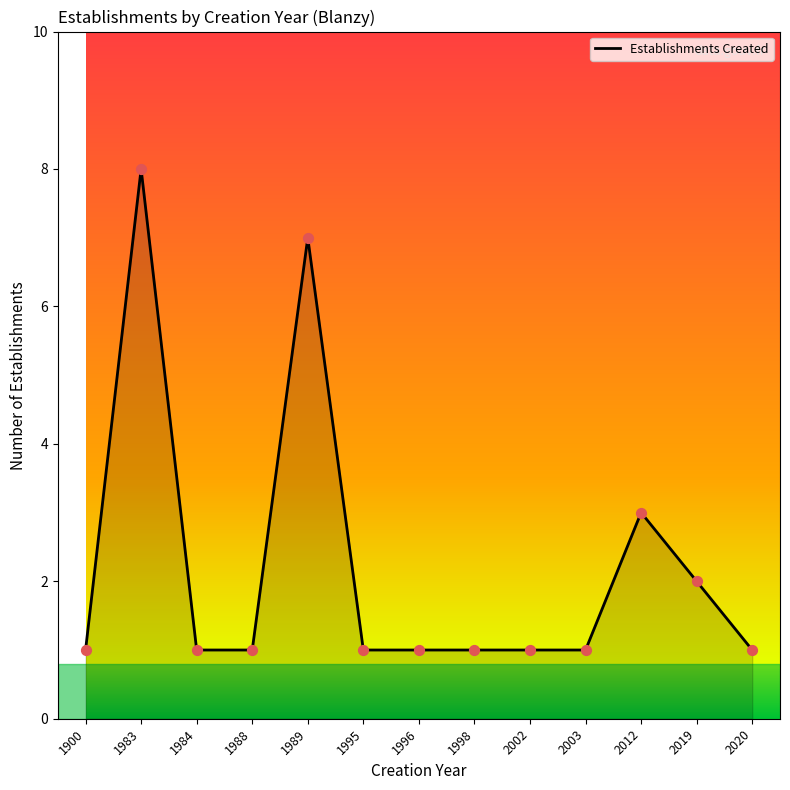

What is the change in value from 1995 to 2012?

+2